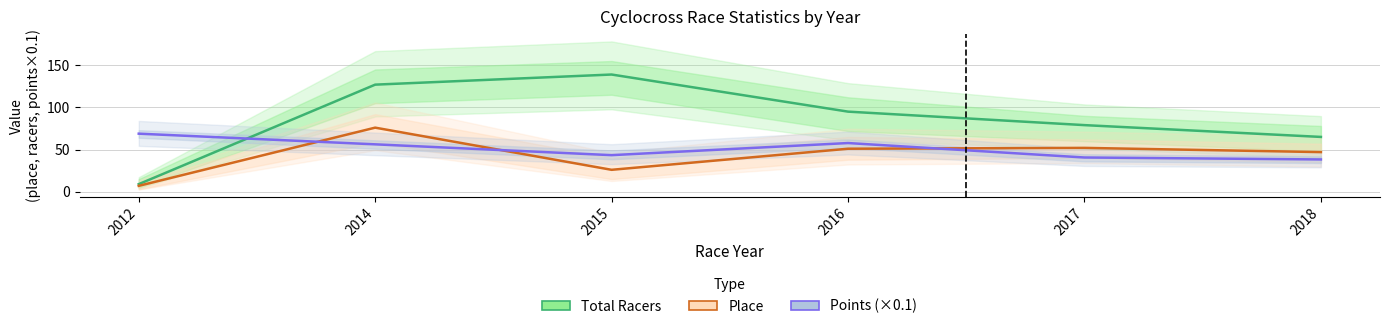

Which series has the largest range (max minus min)?

Total Racers